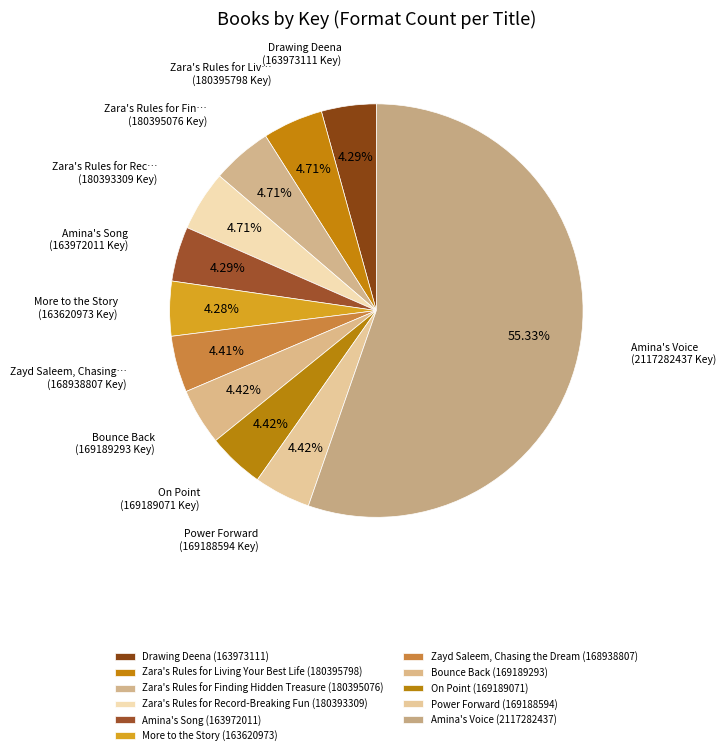

What is the ratio of the value at Drawing Deena to the value at Zara's Rules for Living Your Best Life?

0.9